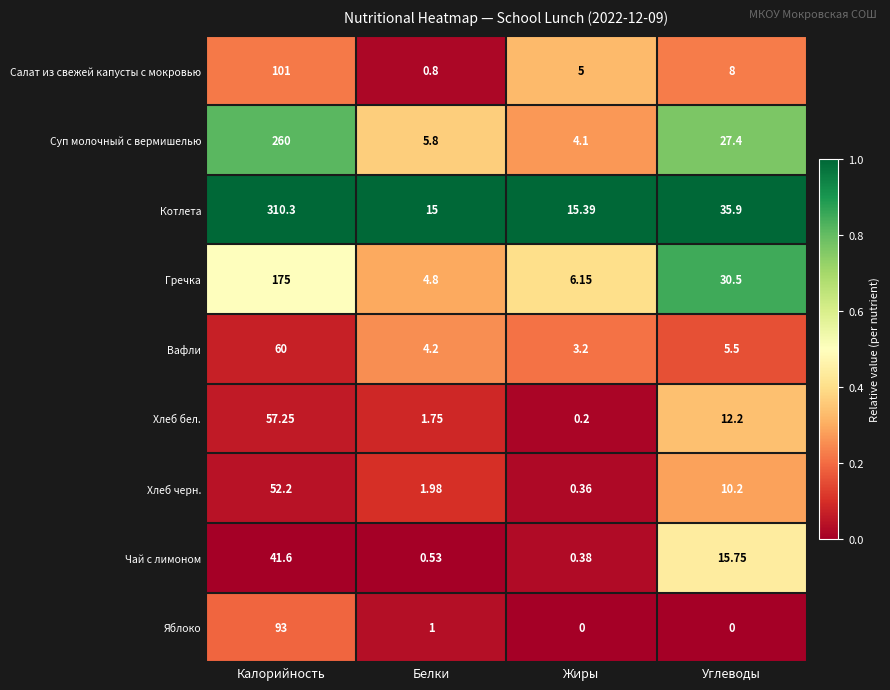

Which series has the largest total across all categories?

Котлета